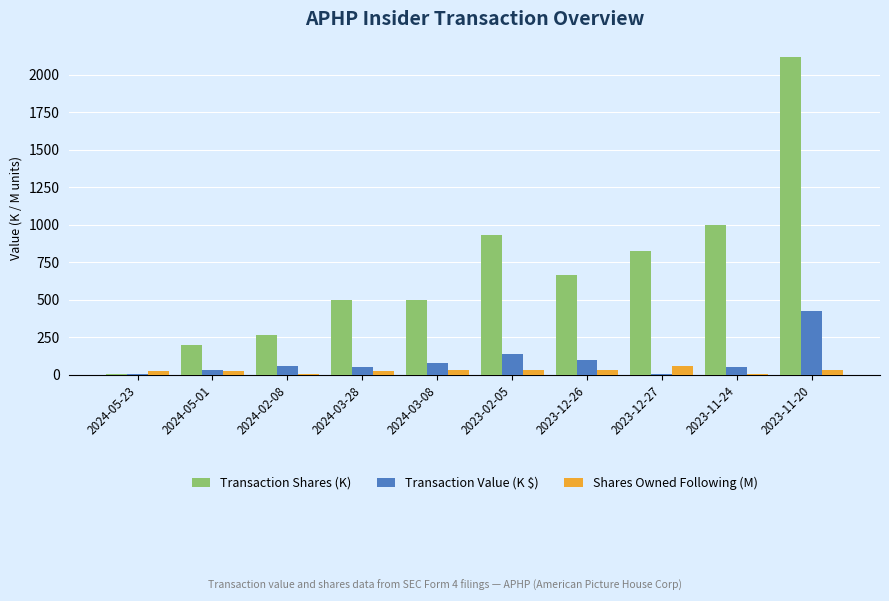

How many groups of bars are there?

10